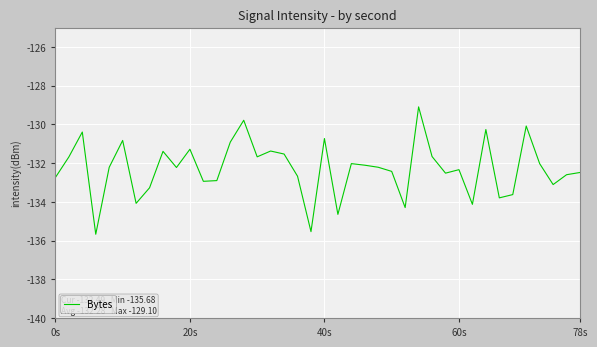

What is the minimum value shown in the chart?

-135.7